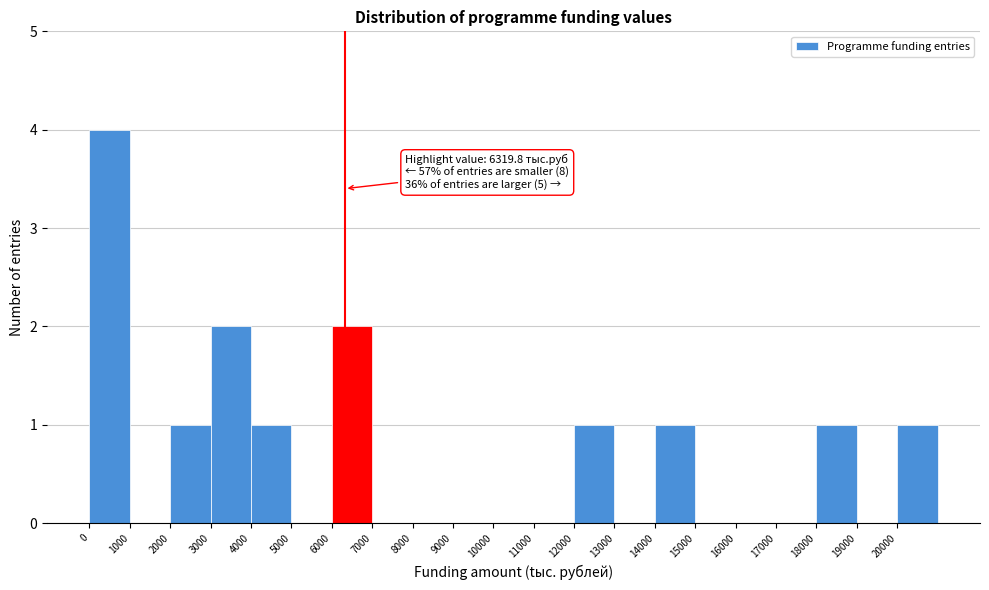

Which range on the x-axis has the tallest bar?

0 to 1000